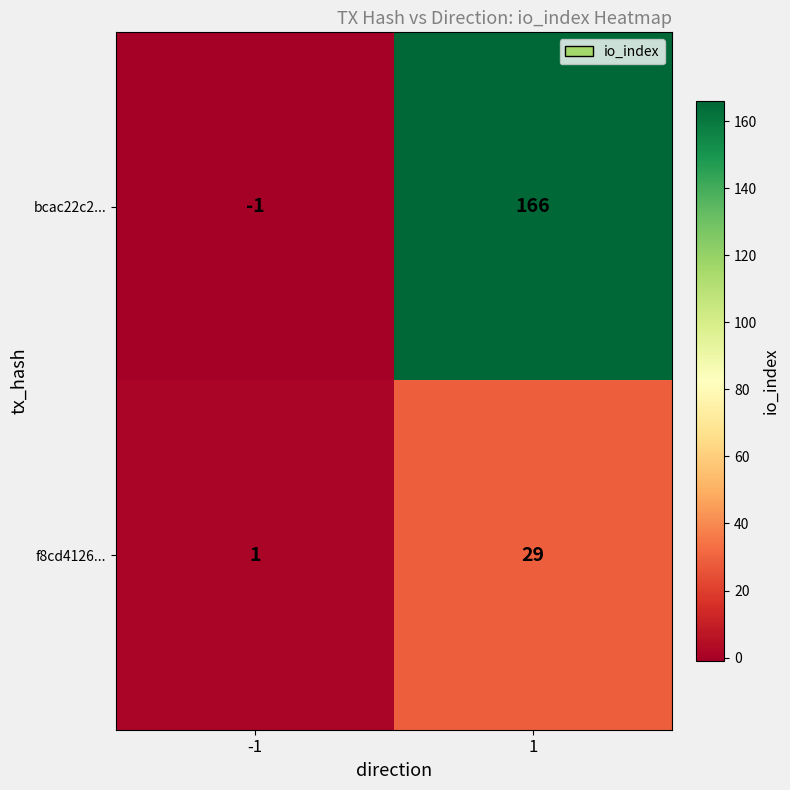

What is the minimum value shown in the chart?

-1